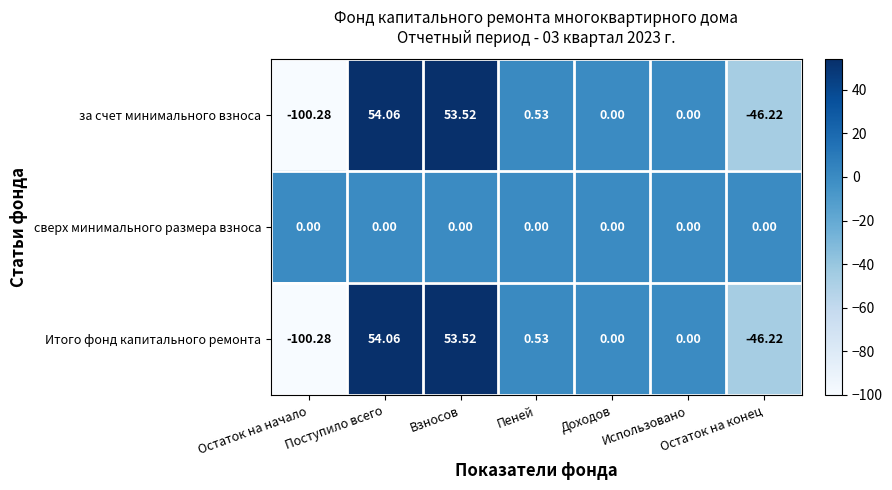

Where does the Итого фонд капитального ремонта series first go above 0?

Поступило всего